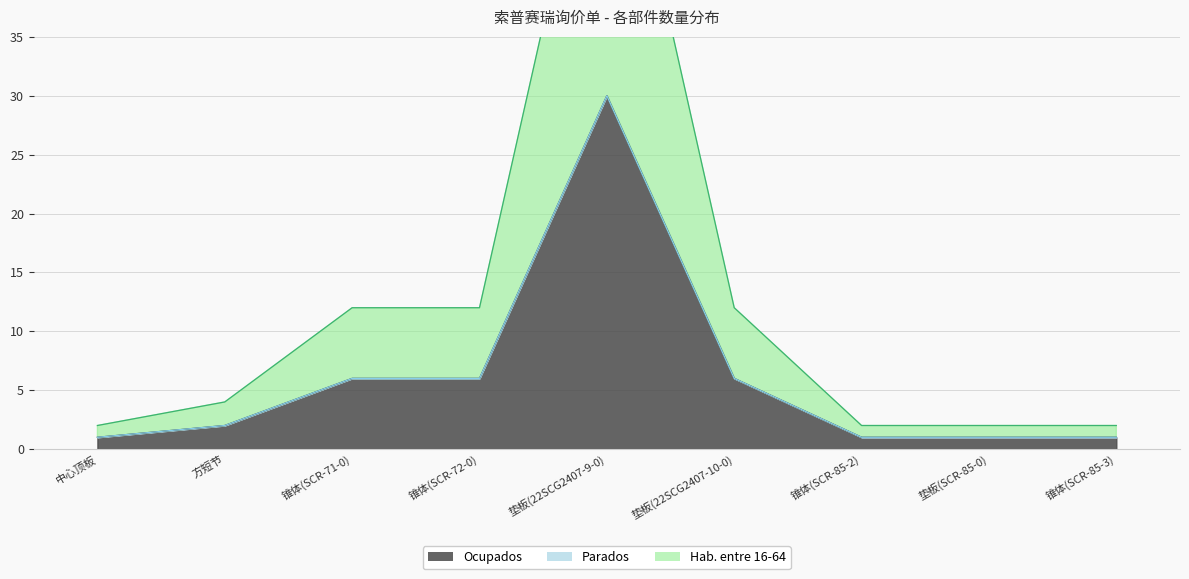

Which series has the widest spread of values?

Ocupados